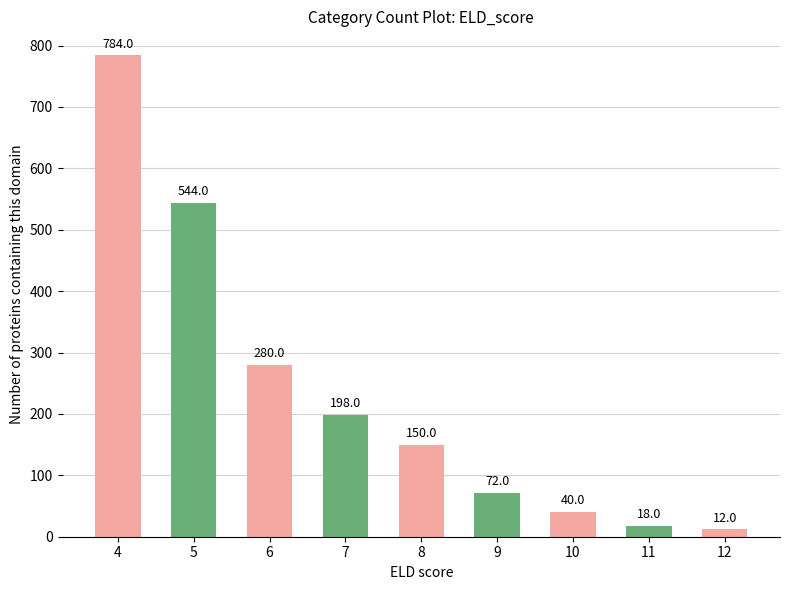

How many series are shown in this chart?

1